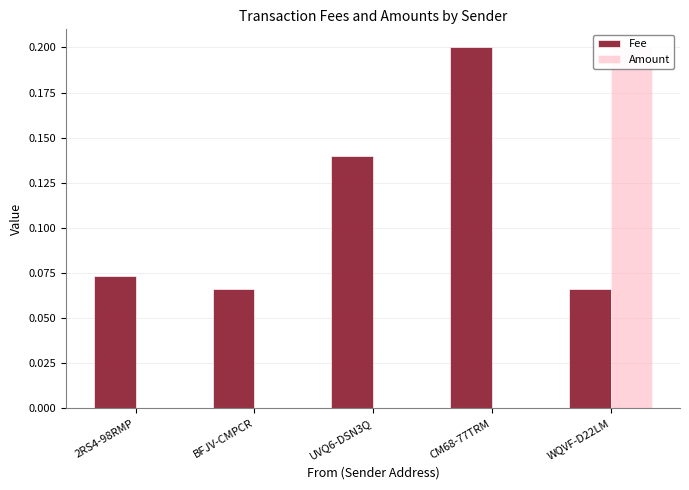

How many positive values does the Amount series have?

2